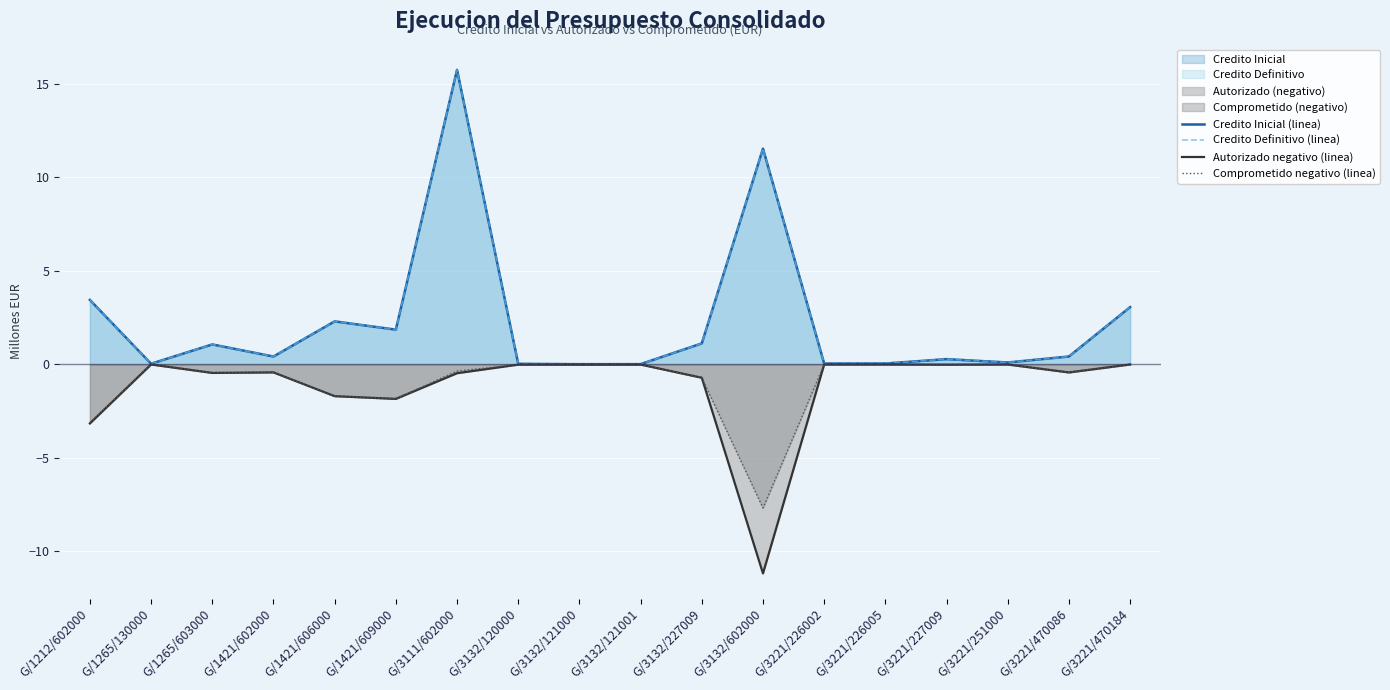

The value of Autorizado negativo (linea) at G/3221/470086 is -0.4. True or false?

True